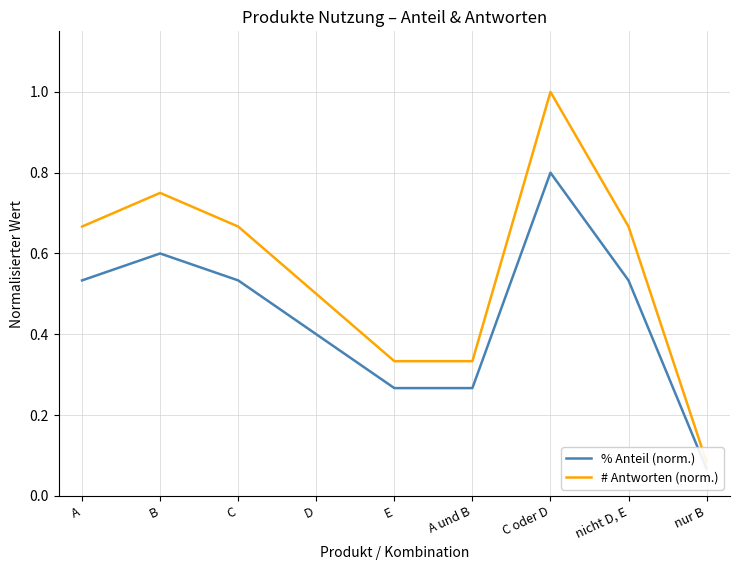

Where is # Antworten (norm.) nearest to the value 0?

nur B